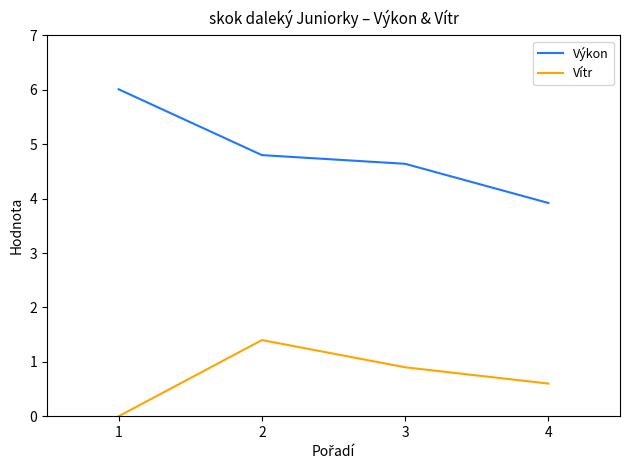

What is the sum of the Výkon values at 2 and 4?

8.7